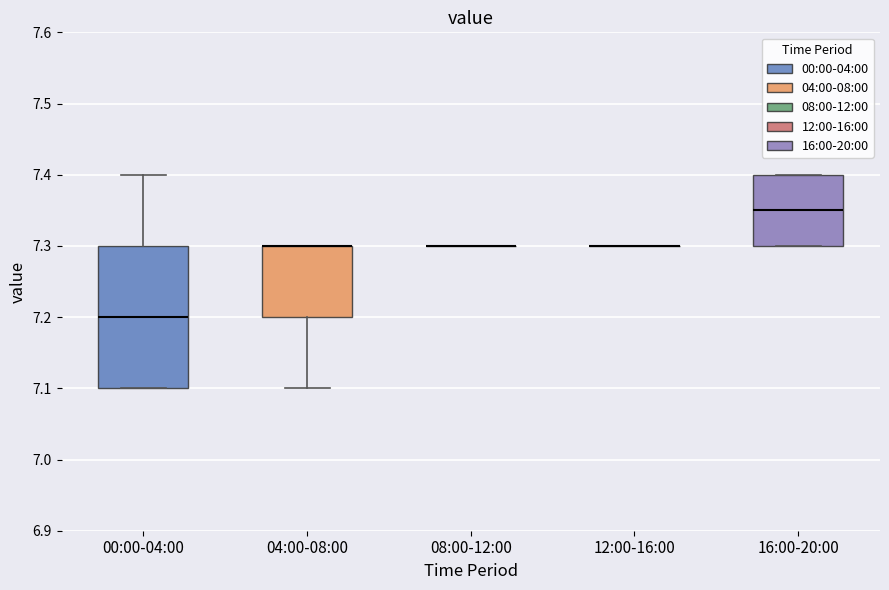

Which box is the tallest, from its lower edge to its upper edge?

00:00-04:00